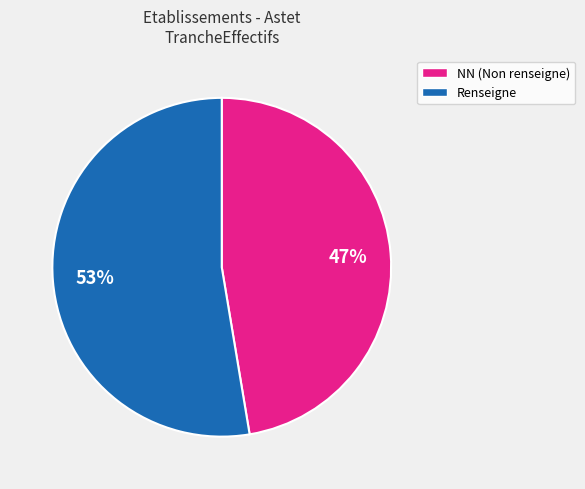

Is there a majority slice in this chart?

Yes